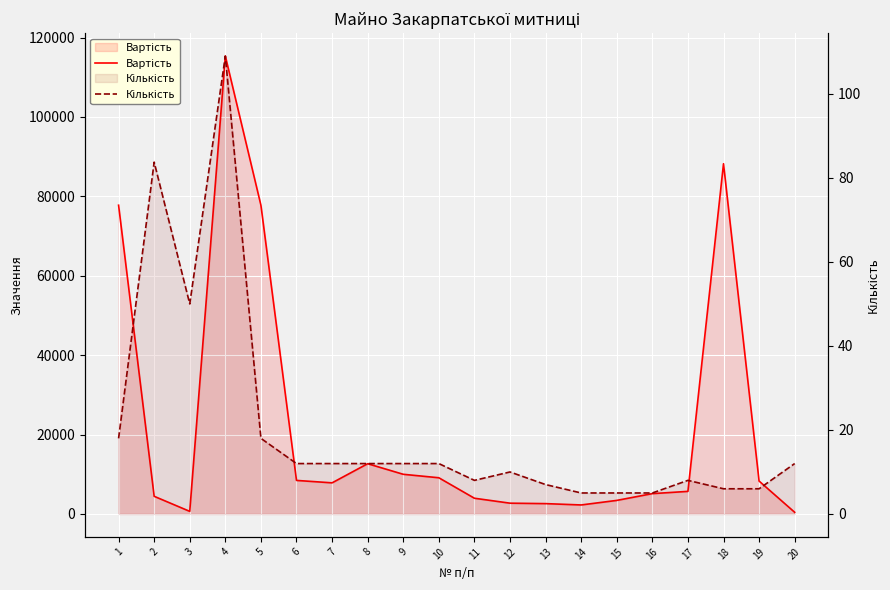

What is the sum of the Вартість values at 14 and 6?

10724.2